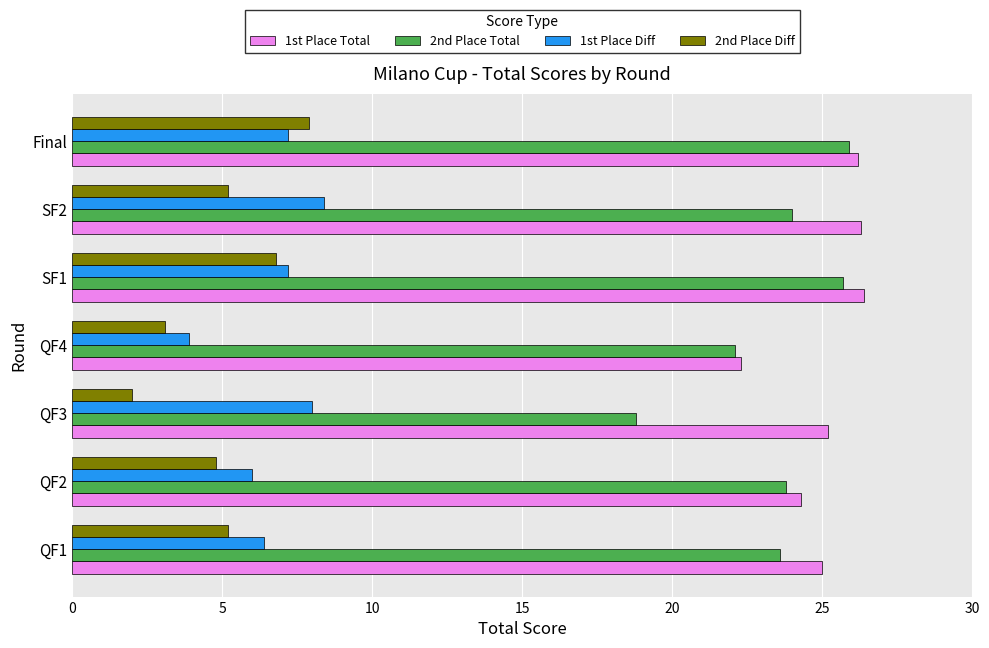

Is the value of 1st Place Total at QF4 greater than the value of 2nd Place Total at SF2?

No